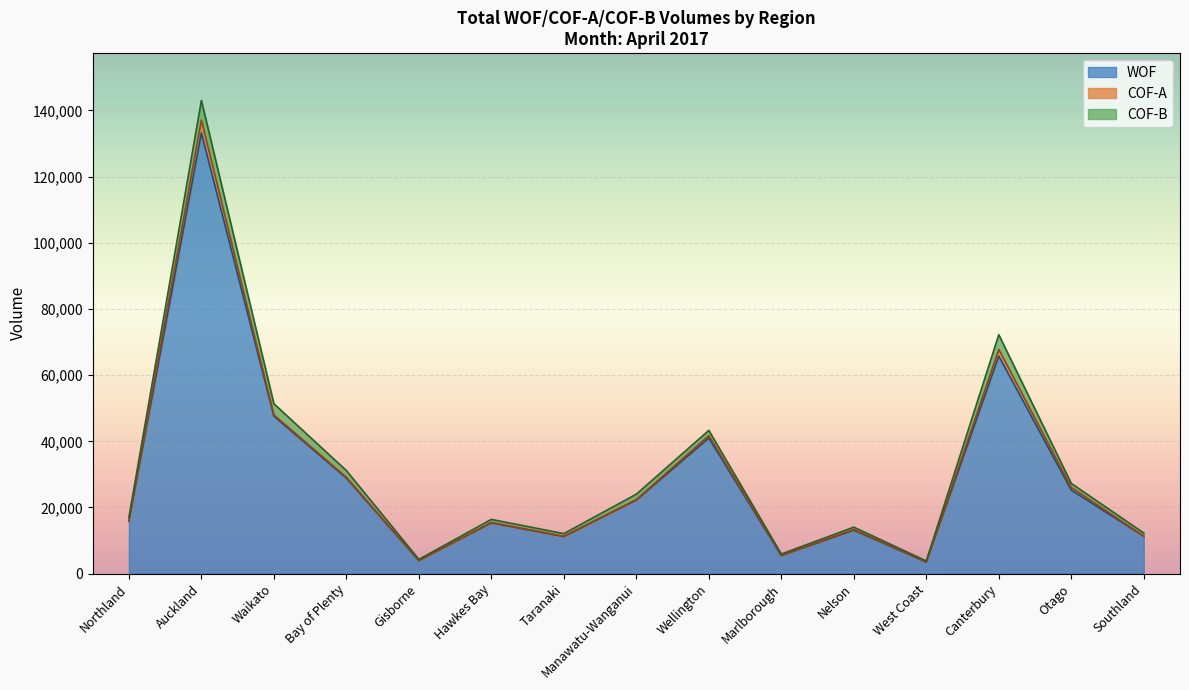

What is the minimum value for WOF?

3492